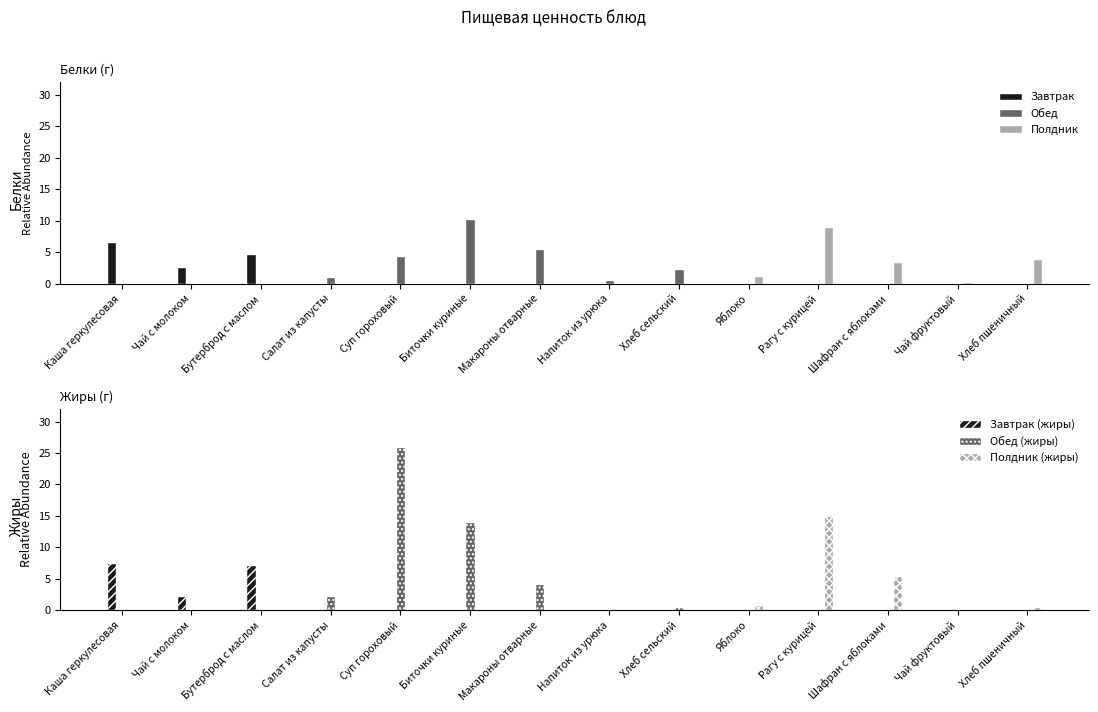

Rank the series by their maximum value, from highest to lowest.

Жиры, Белки